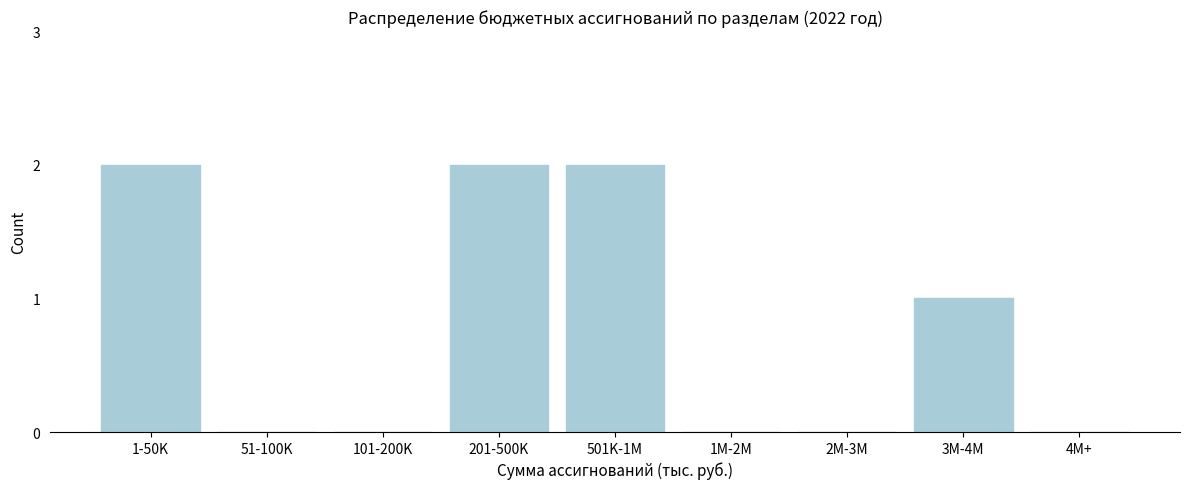

Reading left to right, transcribe all the data shown in this chart.

1-50K=2	51-100K=0	101-200K=0	201-500K=2	501K-1M=2	1M-2M=0	2M-3M=0	3M-4M=1	4M+=0